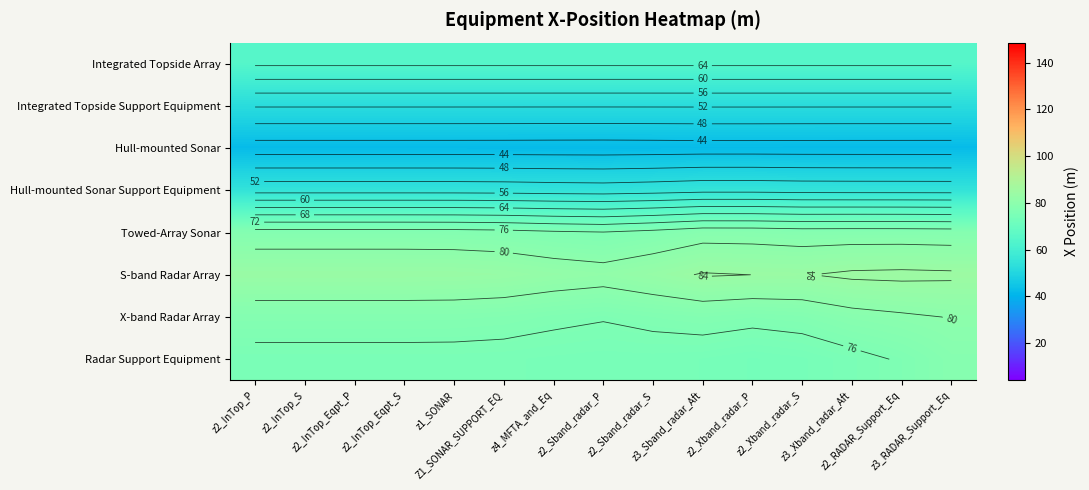

At which category is the sum across all series the highest?

z3_RADAR_Support_Eq